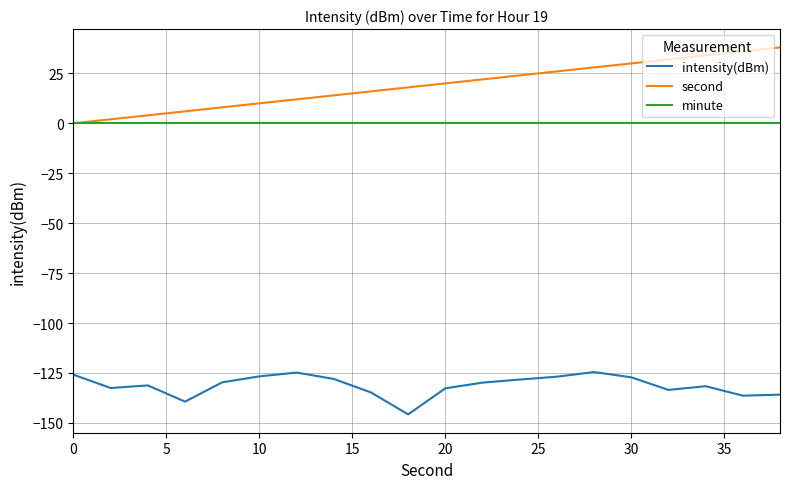

List the series in order of their peak value, highest first.

second, minute, intensity(dBm)